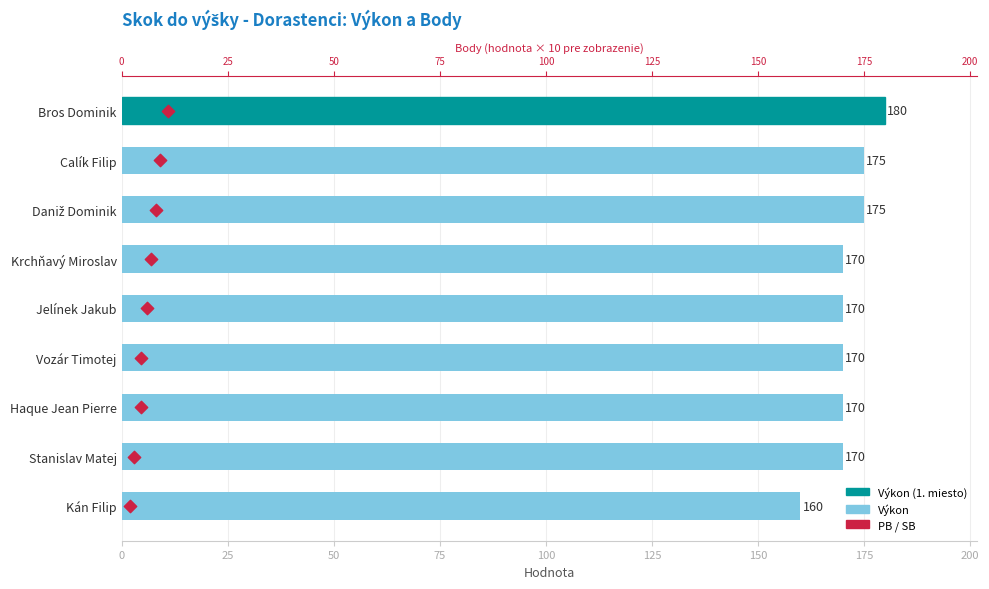

Is the value of Výkon at 175 greater than the value of Body × 10 at 175?

Yes